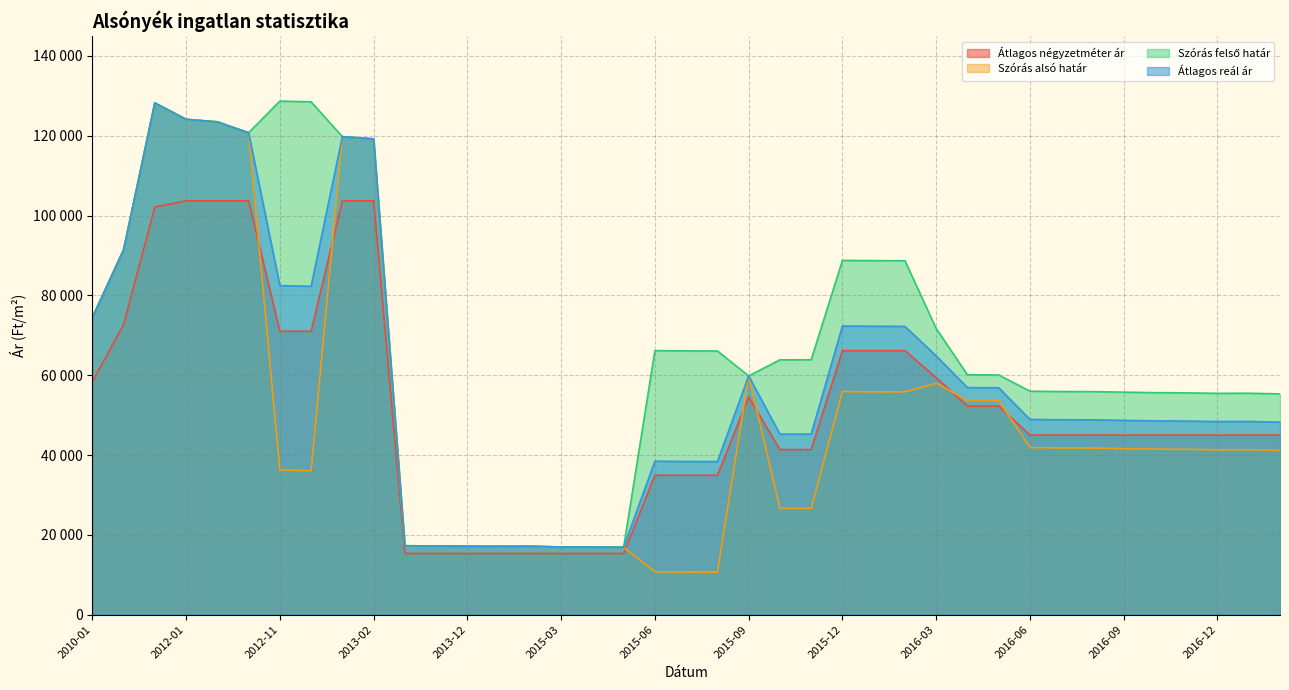

At which label does Átlagos reál ár reach its peak?

2010-12